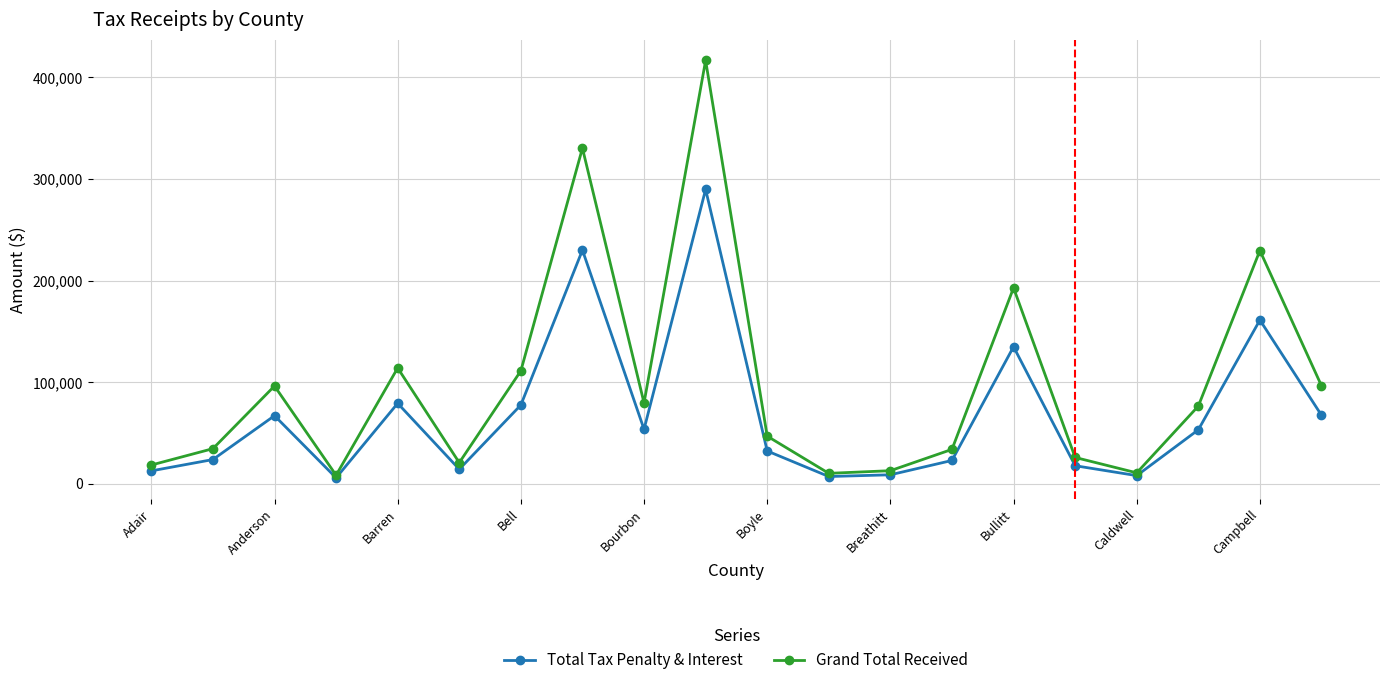

At how many categories does at least one series exceed 149129?

4